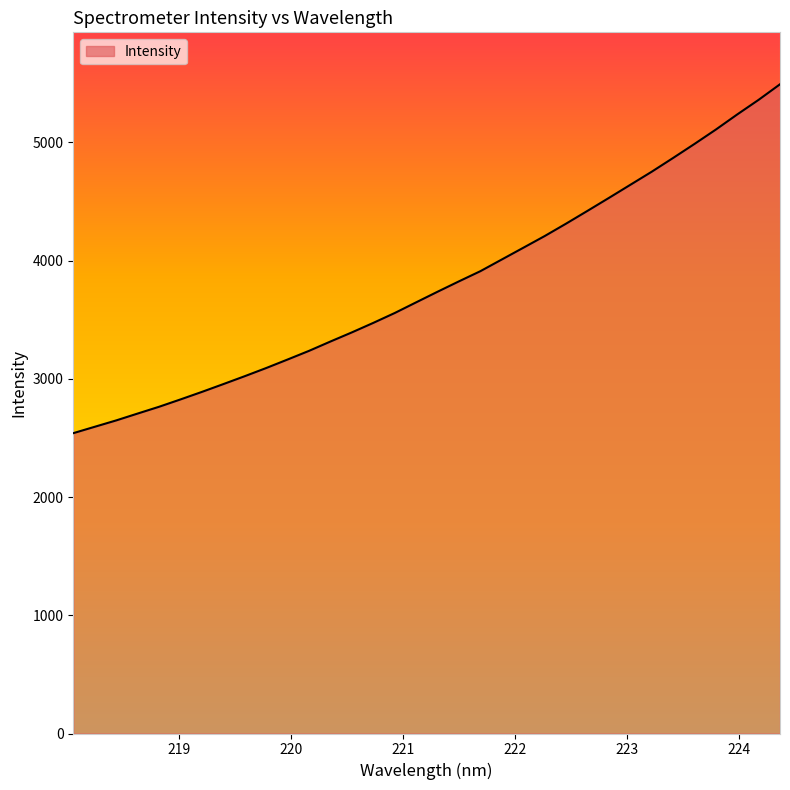

How many lines are shown in the chart?

1